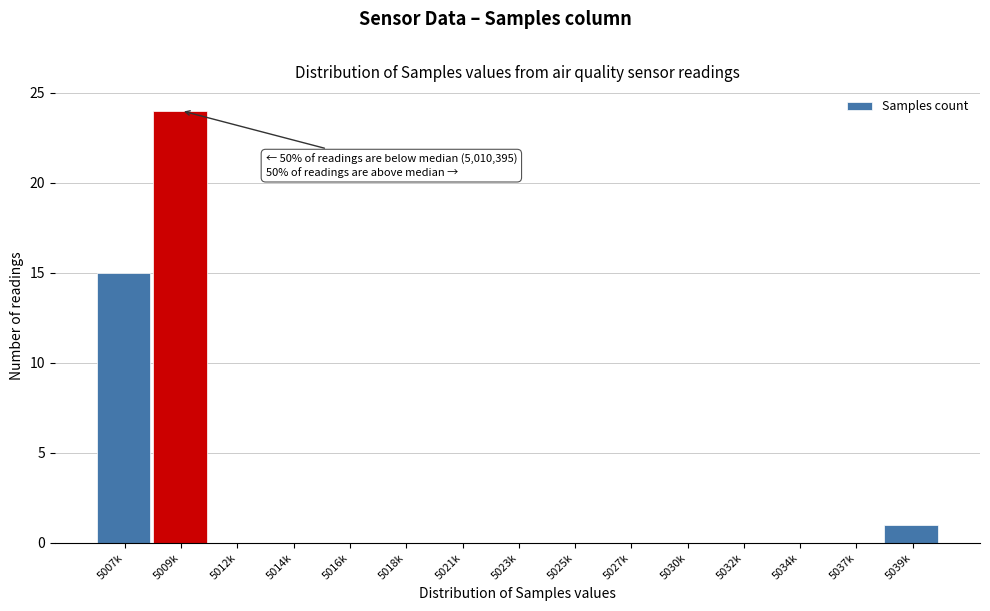

Reading left to right, extract all data points from this chart.

5007k=15	5009k=24	5012k=0	5014k=0	5016k=0	5018k=0	5021k=0	5023k=0	5025k=0	5027k=0	5030k=0	5032k=0	5034k=0	5037k=0	5039k=1